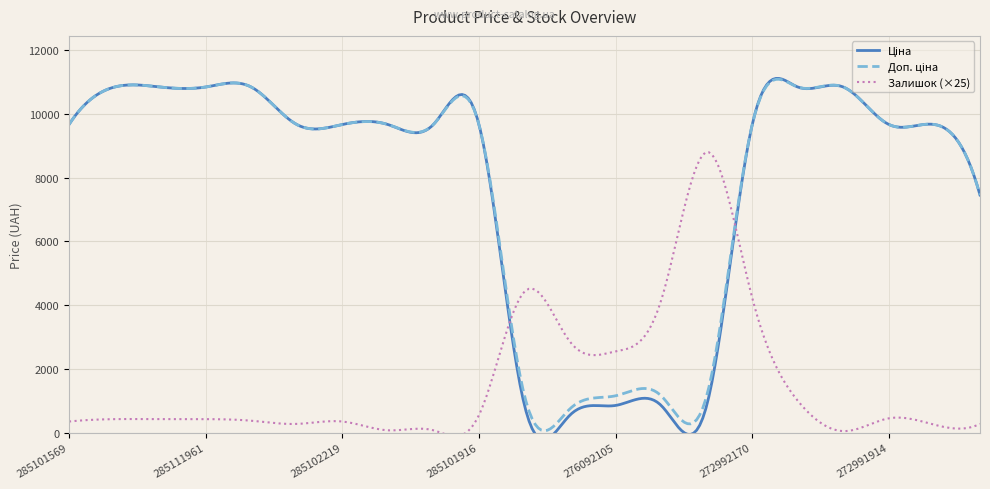

What is the approximate value of Доп. ціна at 276092105?

1157.3